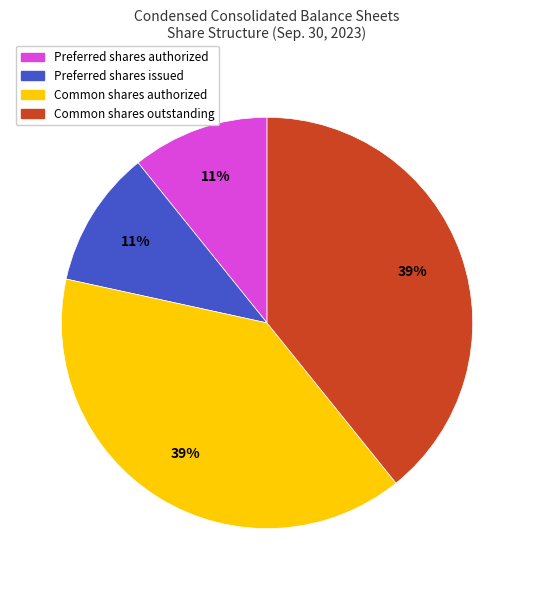

To the nearest percent, what is the combined percentage of Common shares authorized and Preferred shares issued?

50%